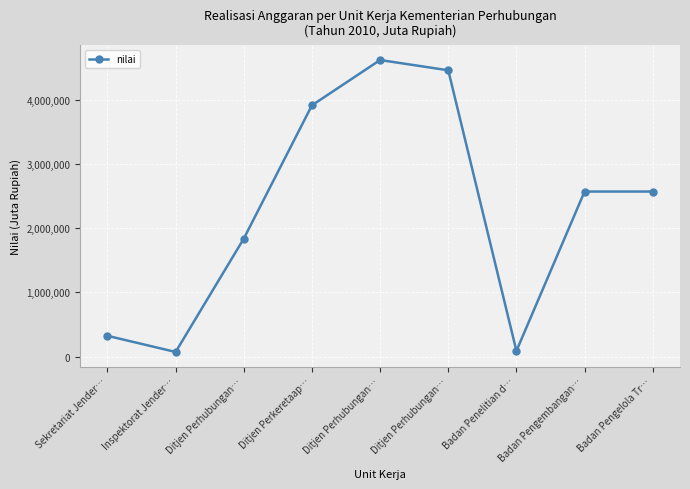

Is this an area chart (filled region under the line)?

No